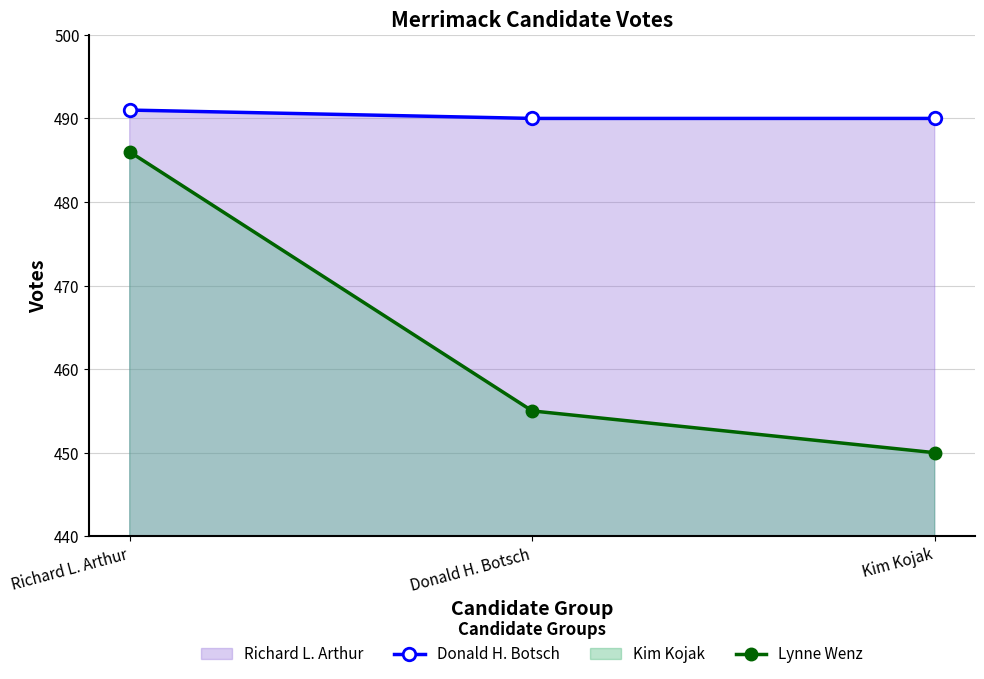

Reading left to right, extract all data points from this chart.

Donald H. Botsch: Richard L. Arthur=491	Donald H. Botsch=490	Kim Kojak=490
Lynne Wenz: Richard L. Arthur=486	Donald H. Botsch=455	Kim Kojak=450